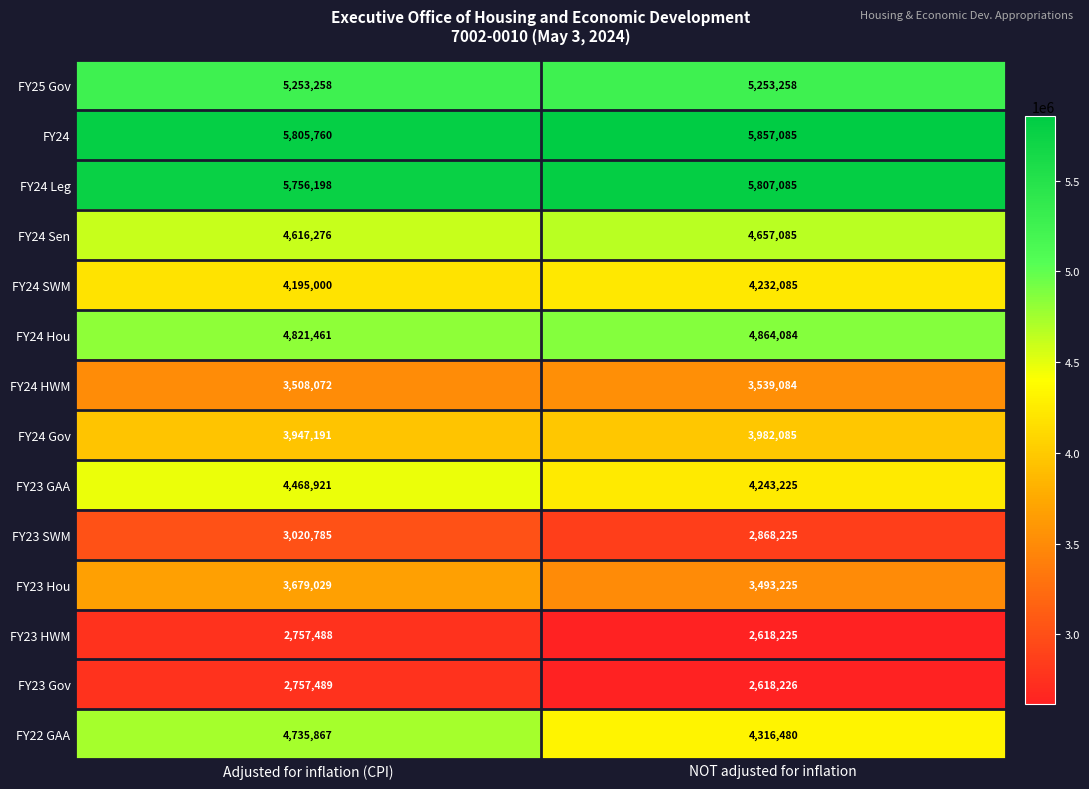

At Adjusted for inflation (CPI), list the series in order from smallest to largest.

FY23 HWM, FY23 Gov, FY23 SWM, FY24 HWM, FY23 Hou, FY24 Gov, FY24 SWM, FY23 GAA, FY24 Sen, FY22 GAA, FY24 Hou, FY25 Gov, FY24 Leg, FY24